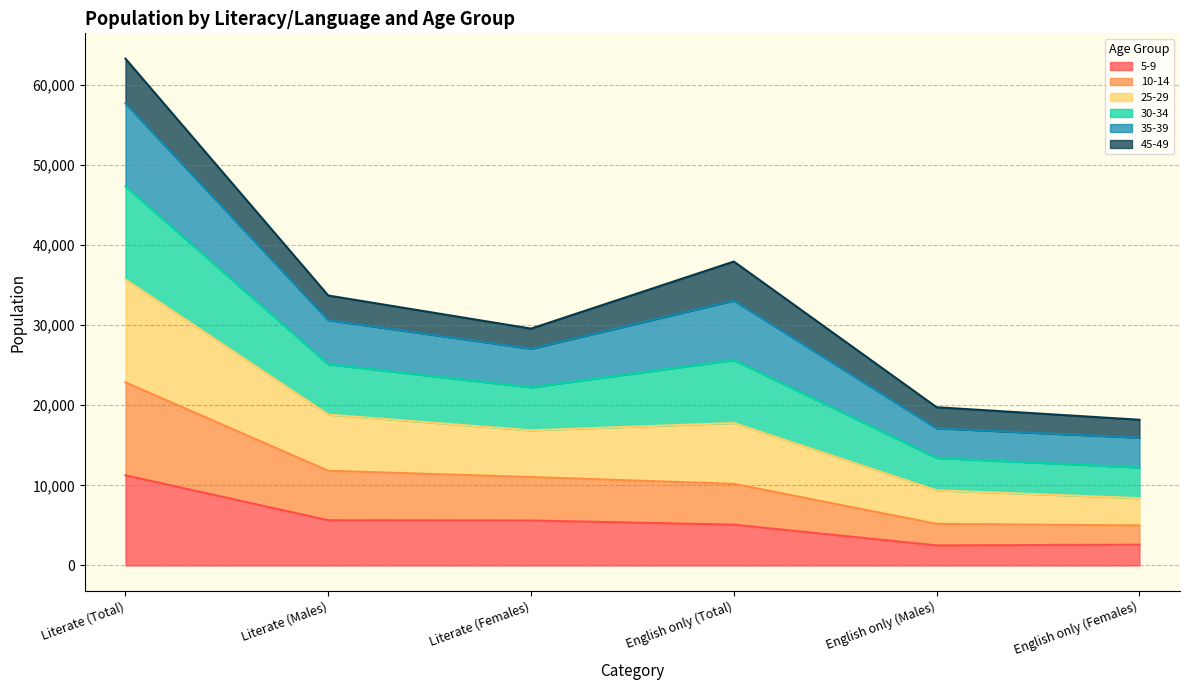

What are all the series names shown in the legend?

5-9, 10-14, 25-29, 30-34, 35-39, 45-49